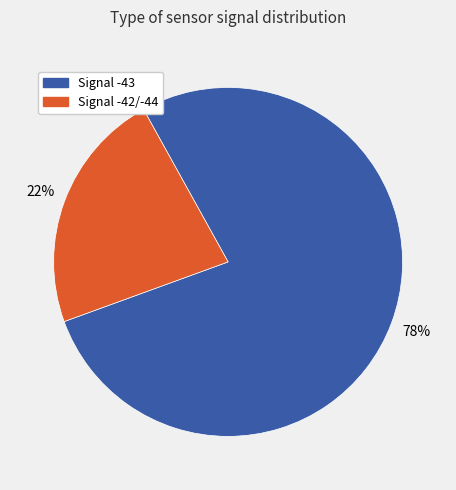

To the nearest percent, what is the average slice percentage?

50%